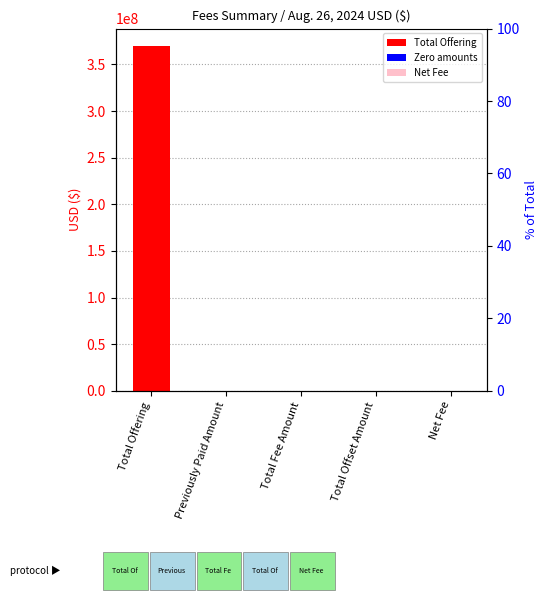

Are the bars horizontal?

No